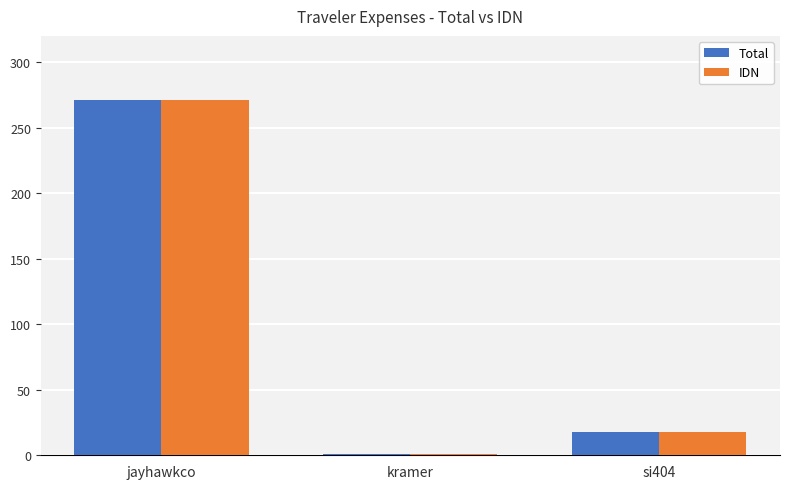

What value does the Total series have at kramer?

1.4